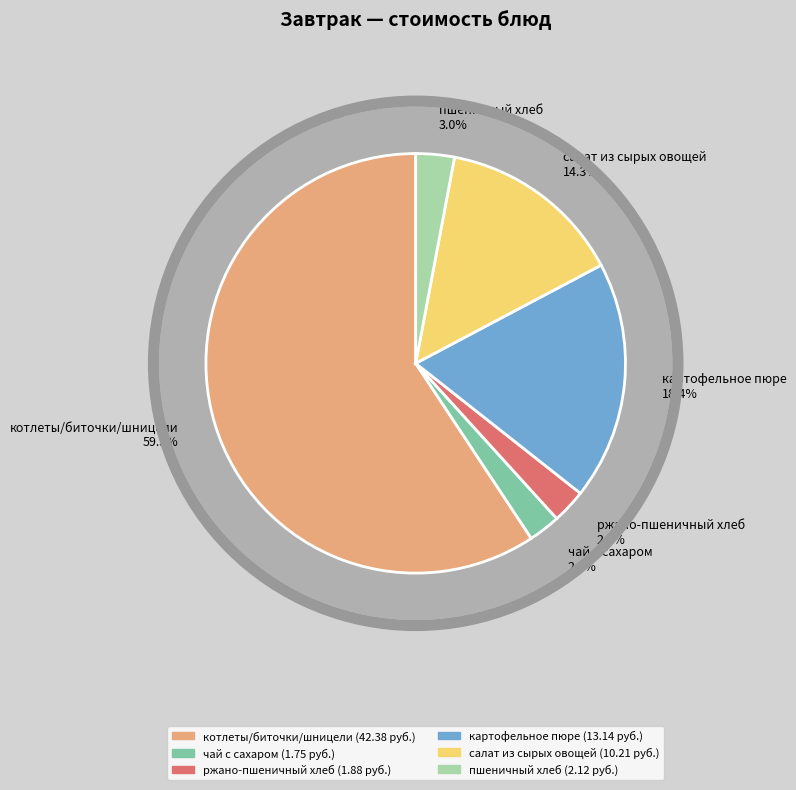

How much of the chart is everything except котлеты/биточки/шницели?

40.7%